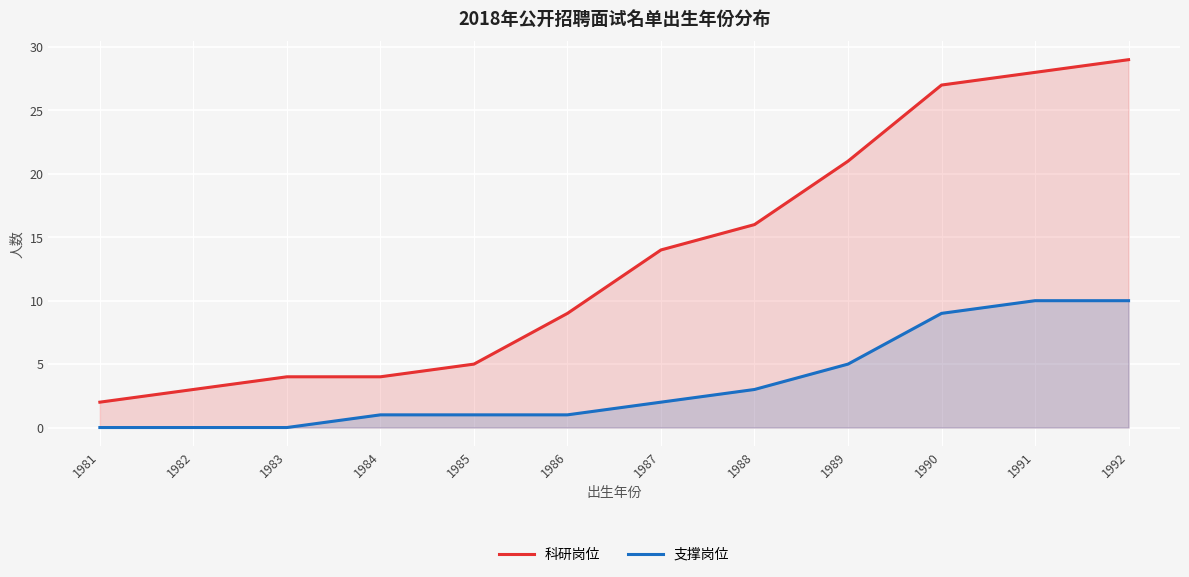

Which series has the widest spread of values?

科研岗位